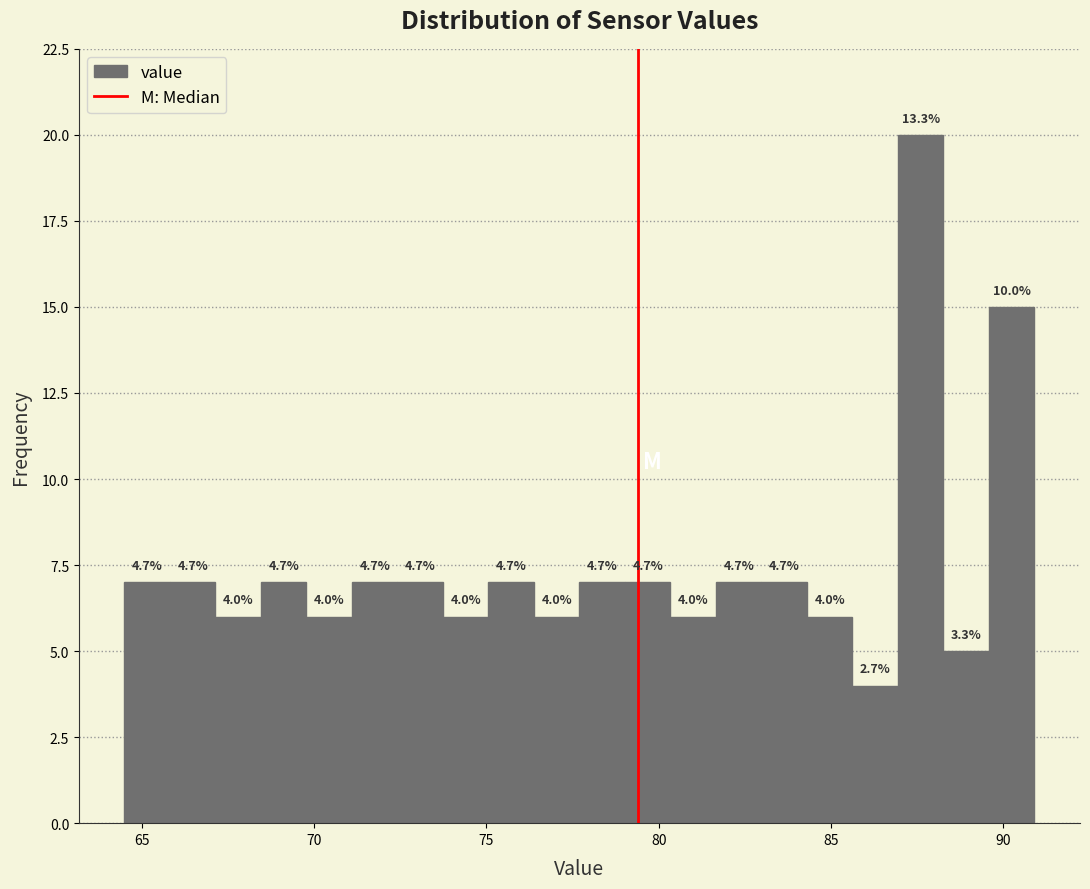

Read against the x-axis, roughly where is the centre of the tallest bar?

87.5